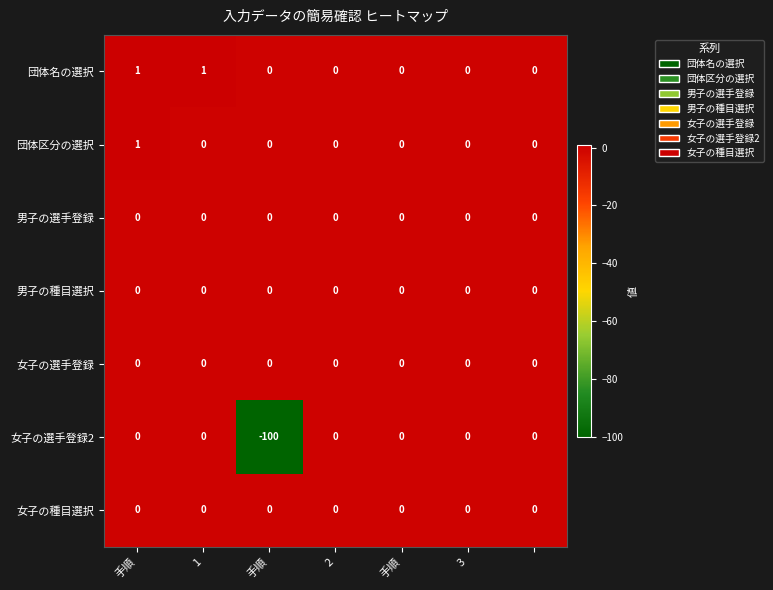

Count the 団体区分の選択 values in the range 0 to 1.

7